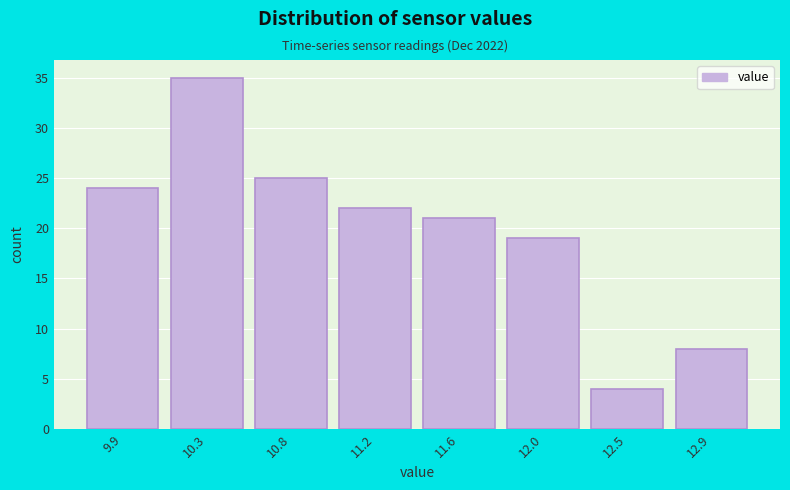

Reading right to left, extract all data points from this chart.

12.9=8	12.5=4	12.0=19	11.6=21	11.2=22	10.8=25	10.3=35	9.9=24